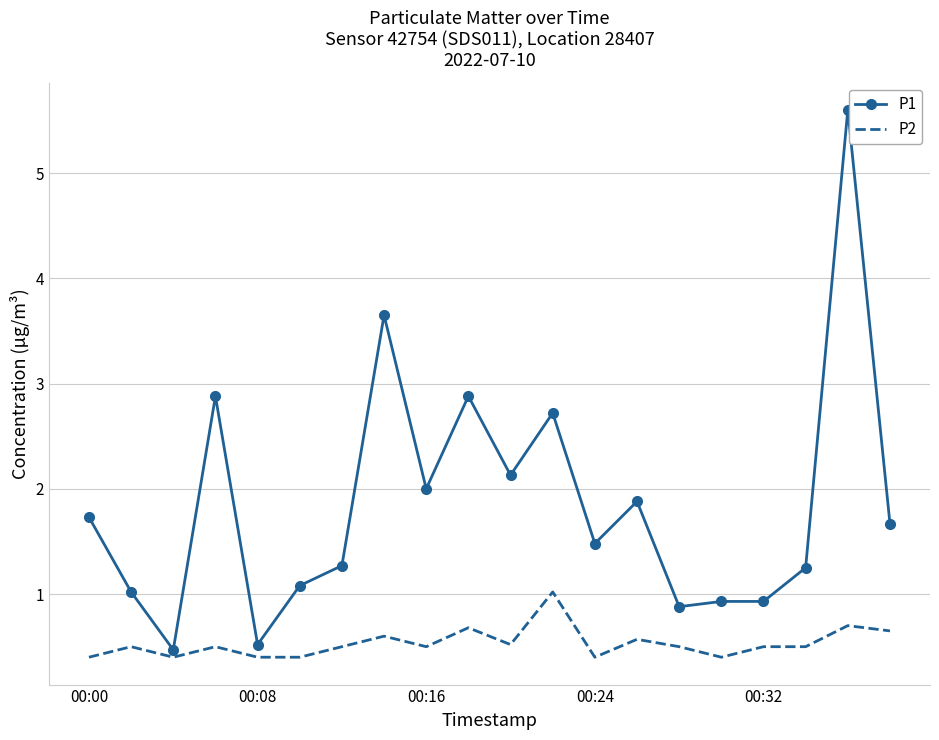

Which series has the largest range (max minus min)?

P1